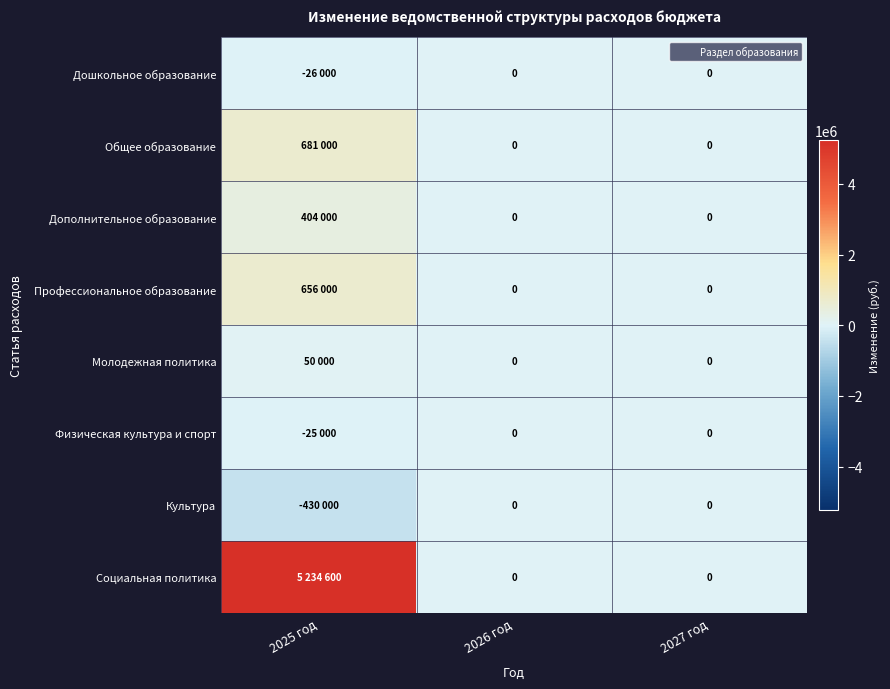

What is the difference between the Молодежная политика values at 2025 год and 2027 год?

50000